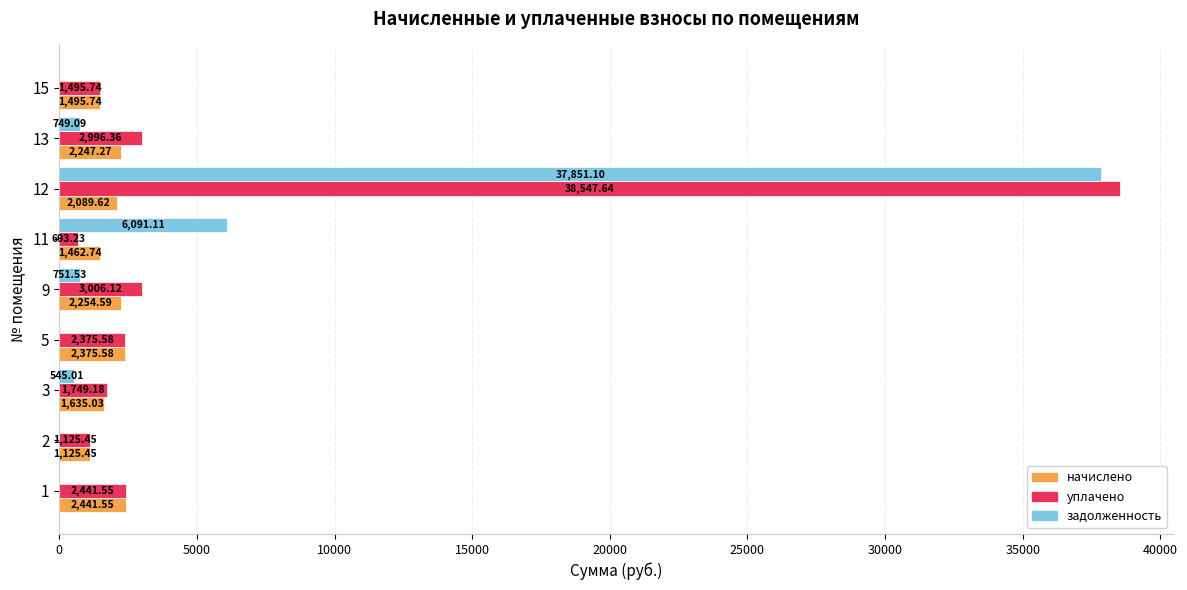

What are all the series names shown in the legend?

начислено, уплачено, задолженность